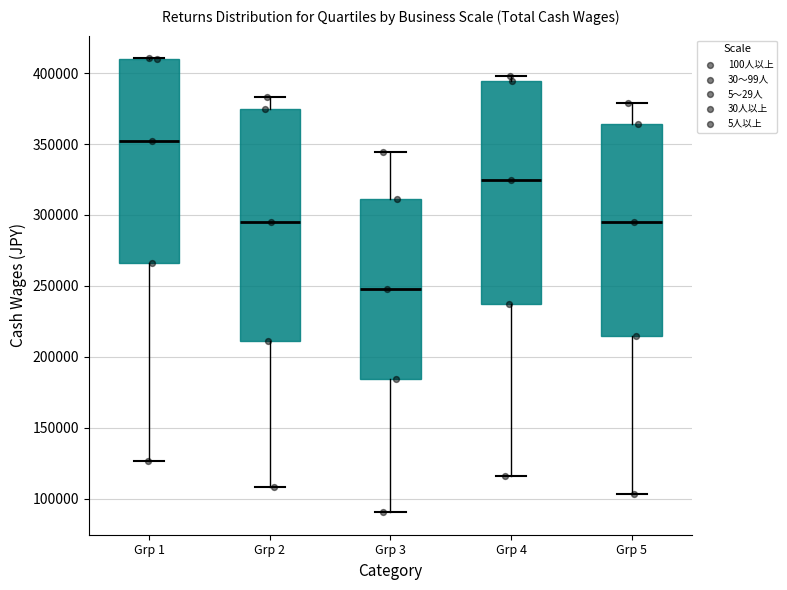

Which box is the tallest, from its lower edge to its upper edge?

Grp 2